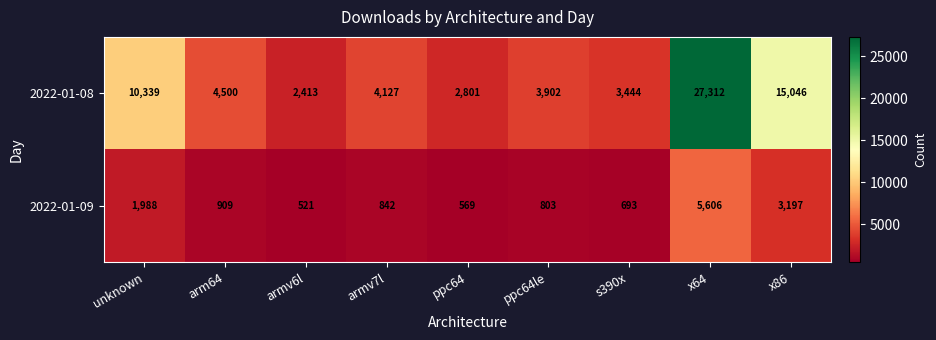

What is the difference between the second highest and minimum values in the 2022-01-09 series?

2676